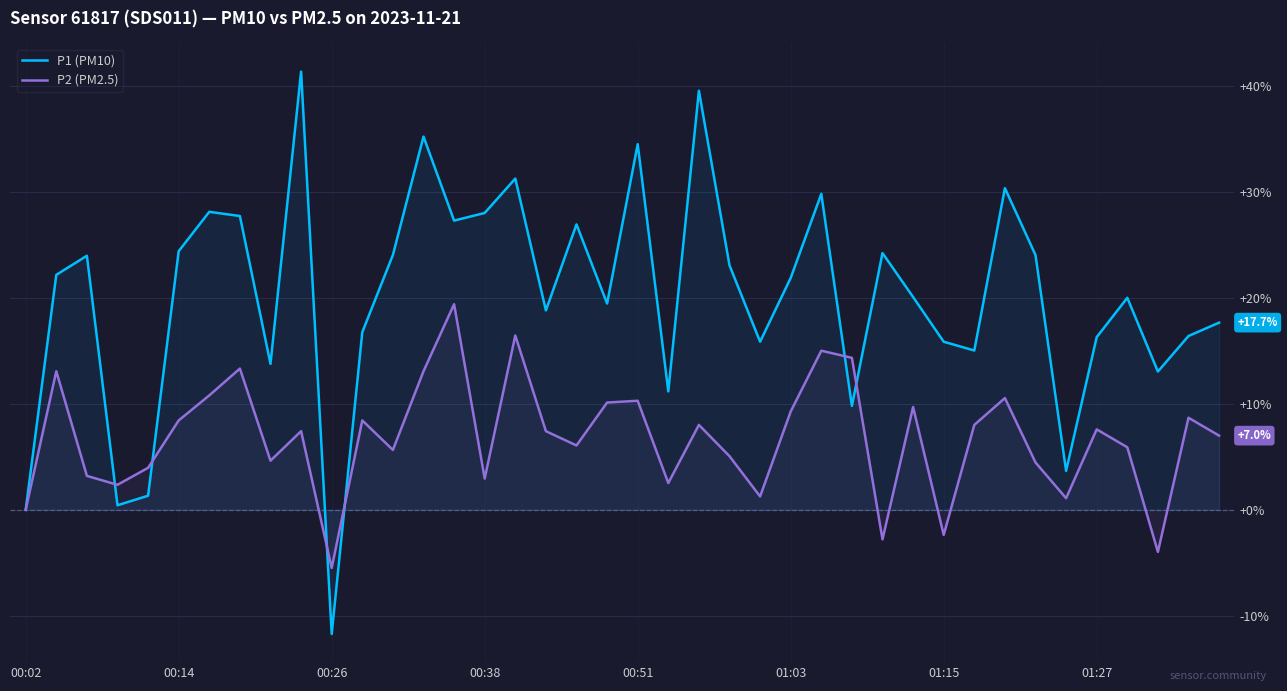

How many data points does each series have?

40